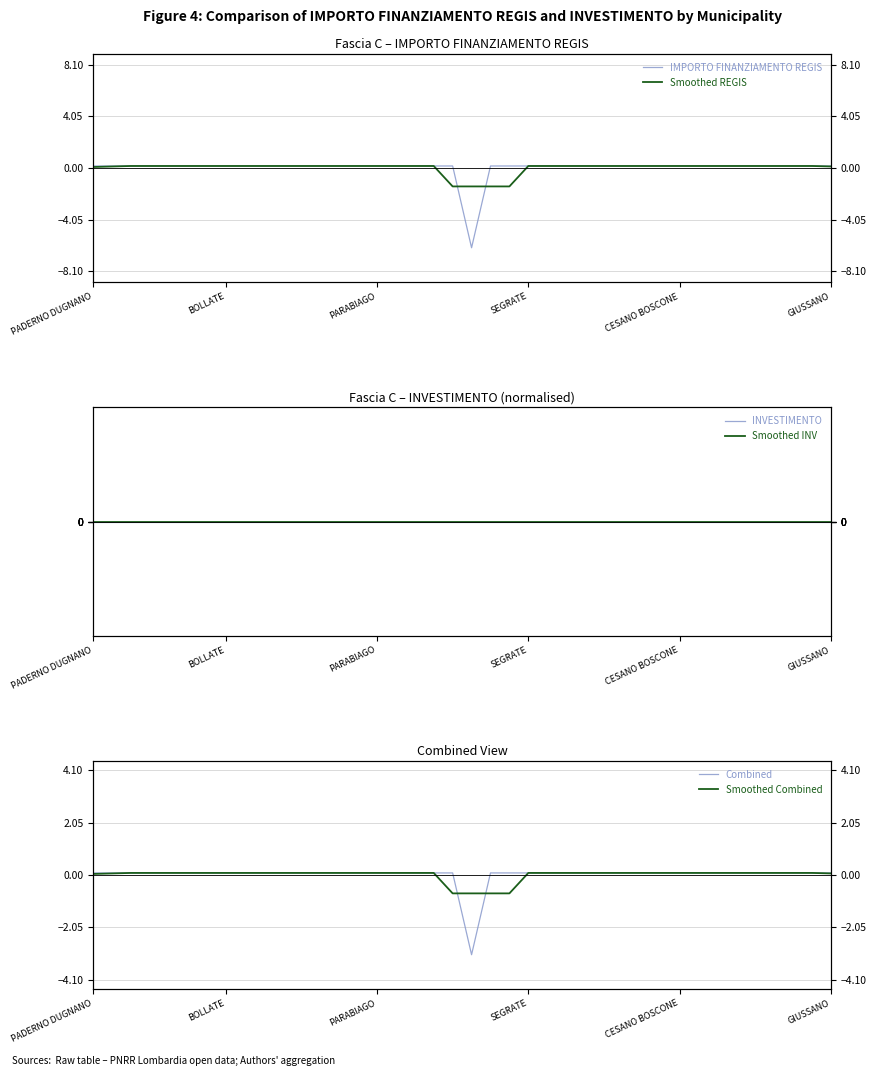

Which series has the largest range (max minus min)?

IMPORTO FINANZIAMENTO REGIS